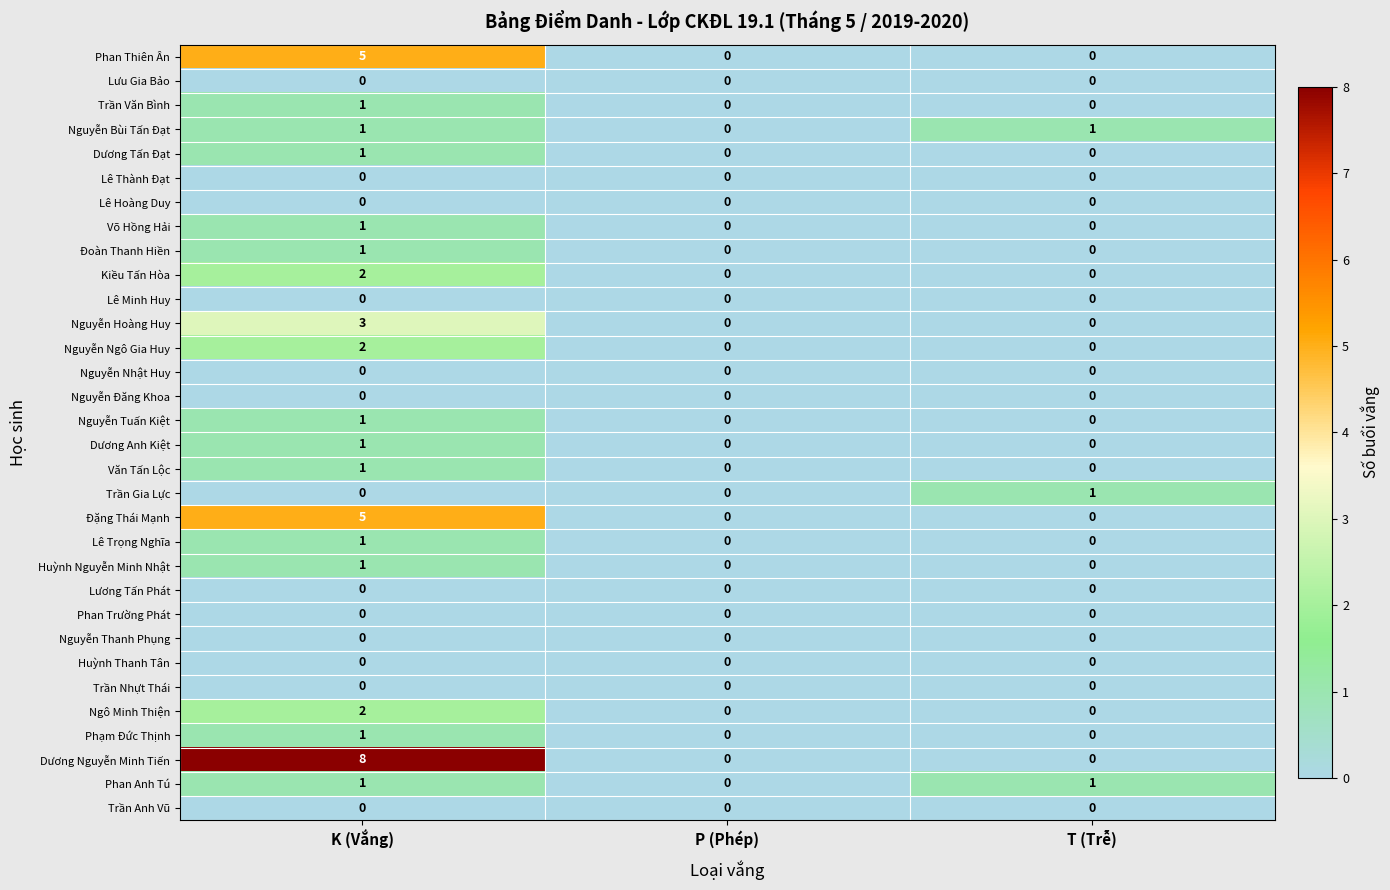

How many positive values does the Đặng Thái Mạnh series have?

1